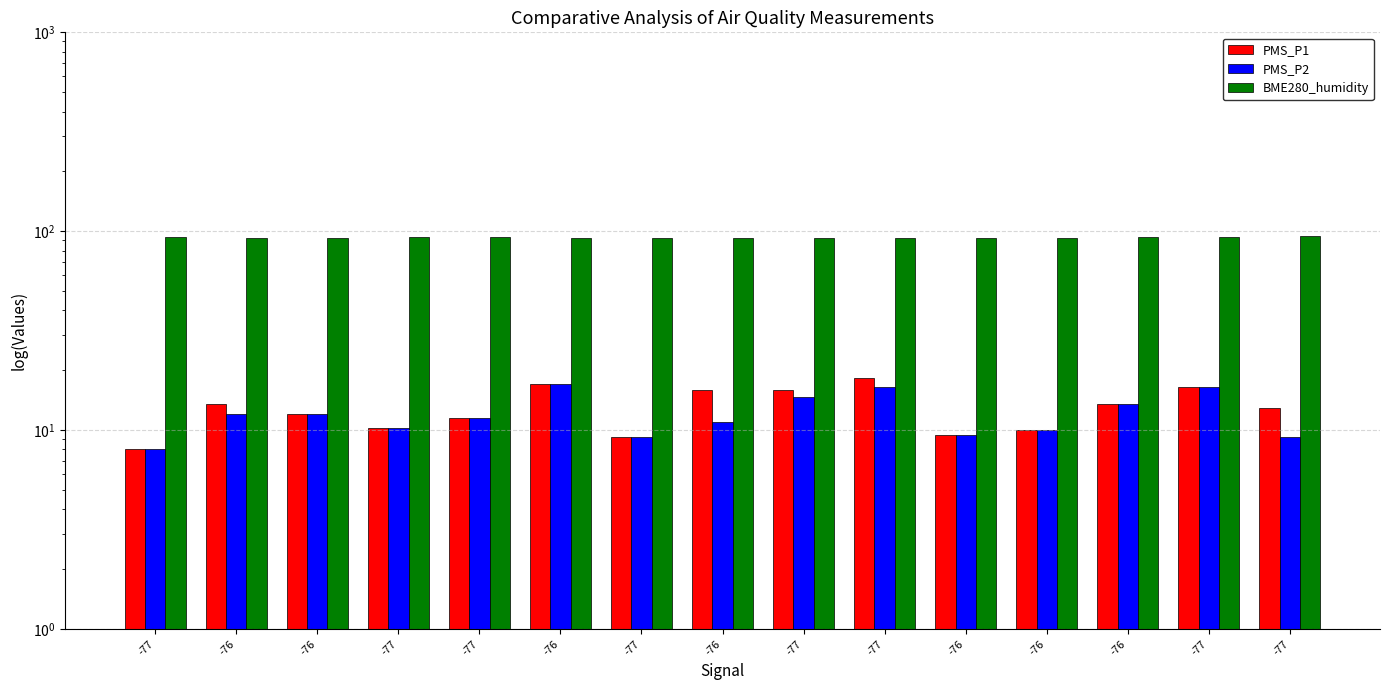

Reading left to right, list all the values displayed in this chart.

PMS_P1: 8.0	13.5	12.0	10.2	11.5	17.0	9.2	16.0	16.0	18.2	9.5	10.0	13.5	16.5	13.0
PMS_P2: 8.0	12.0	12.0	10.2	11.5	17.0	9.2	11.0	14.8	16.5	9.5	10.0	13.5	16.5	9.2
BME280_humidity: 93.7	93.0	92.8	93.2	93.2	92.9	92.6	92.5	92.6	92.7	92.1	92.5	93.2	93.1	94.3